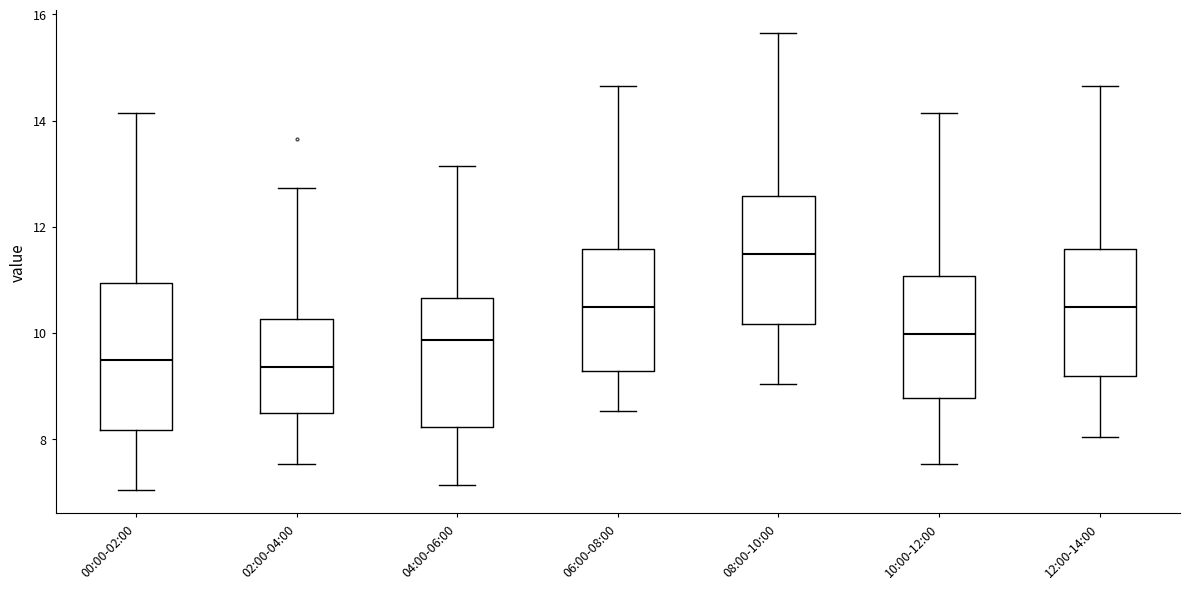

Reading left to right, read every box against the y-axis: the position of its median line, the range the box covers, and the ends of its whiskers. The values are not printed on the chart, so give them approximately, as read against the axis.

00:00-02:00: median 9.4, box 8.2 to 11.0, whiskers 7.0 to 14.2
02:00-04:00: median 9.4, box 8.4 to 10.2, whiskers 7.6 to 12.8
04:00-06:00: median 9.8, box 8.2 to 10.6, whiskers 7.2 to 13.2
06:00-08:00: median 10.4, box 9.2 to 11.6, whiskers 8.6 to 14.6
08:00-10:00: median 11.4, box 10.2 to 12.6, whiskers 9.0 to 15.6
10:00-12:00: median 10.0, box 8.8 to 11.0, whiskers 7.6 to 14.2
12:00-14:00: median 10.4, box 9.2 to 11.6, whiskers 8.0 to 14.6